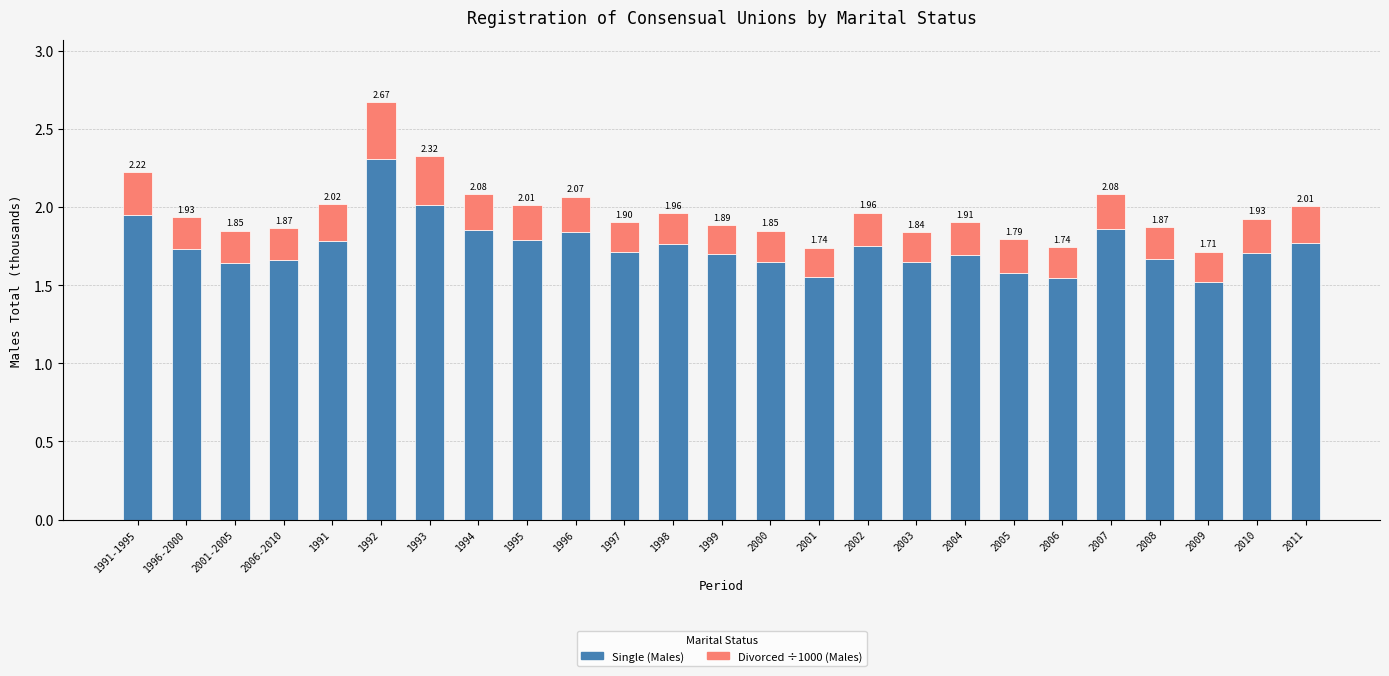

Count the number of data series in this chart.

2